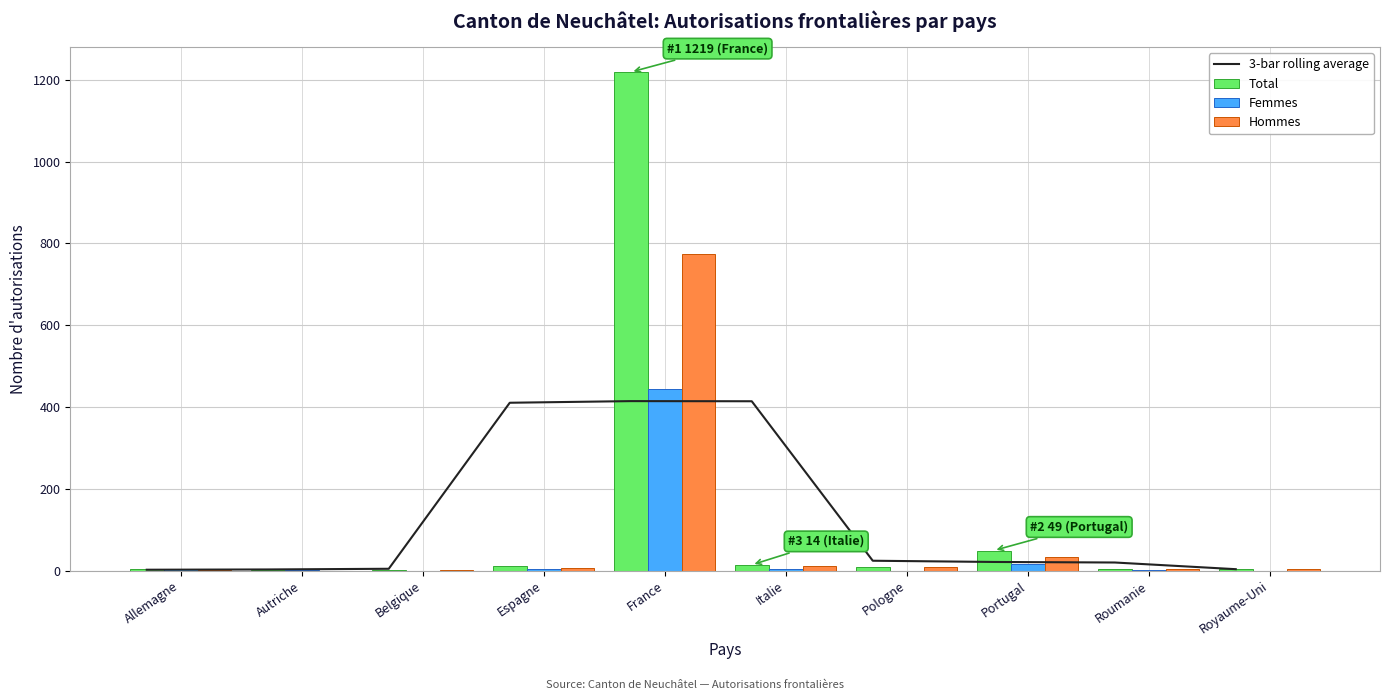

At which category is the sum across all series the highest?

France